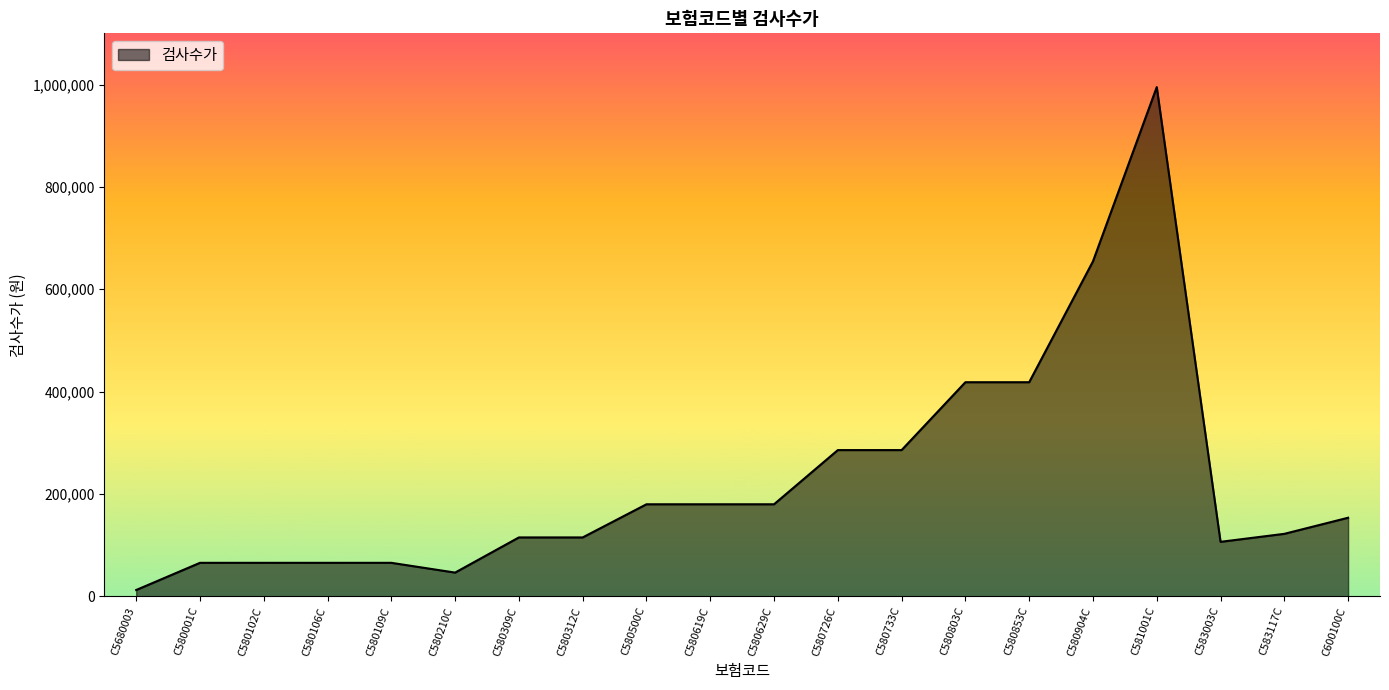

What is the change in value from C580733C to C580853C?

+132630